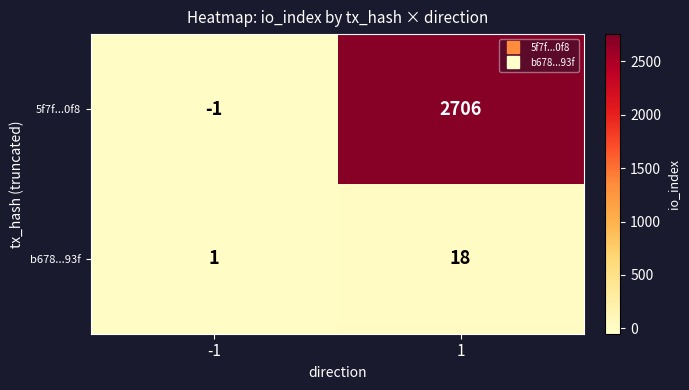

What is the approximate value of b678...93f at 1?

18